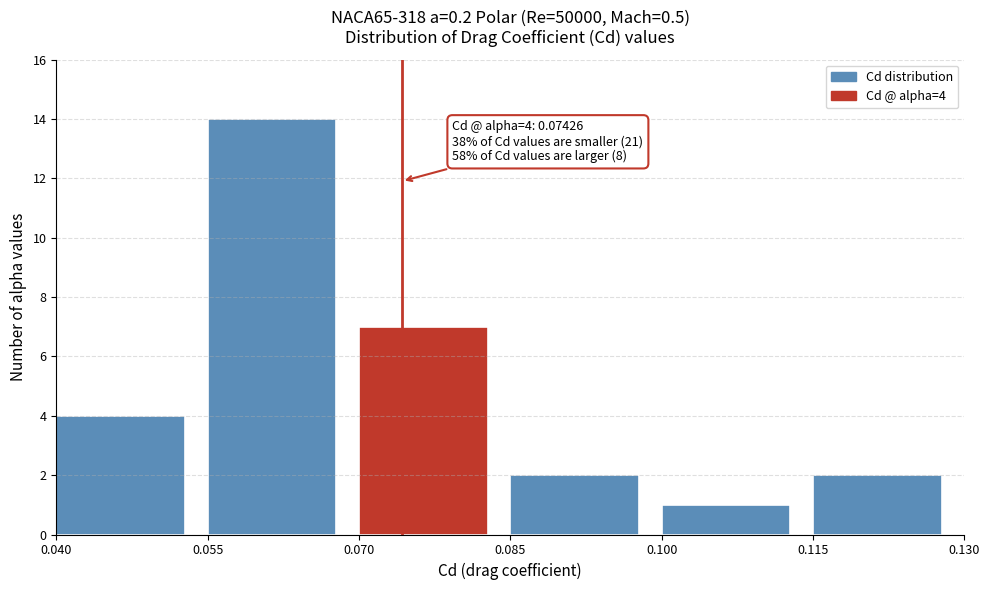

Over which range of the x-axis is the bar tallest?

0.055 to 0.070